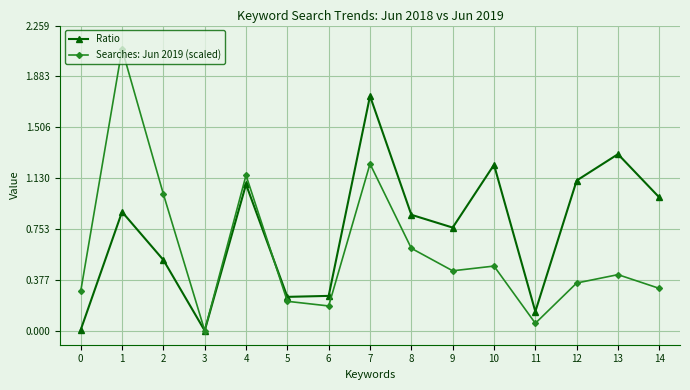

Is this an area chart (filled region under the line)?

No